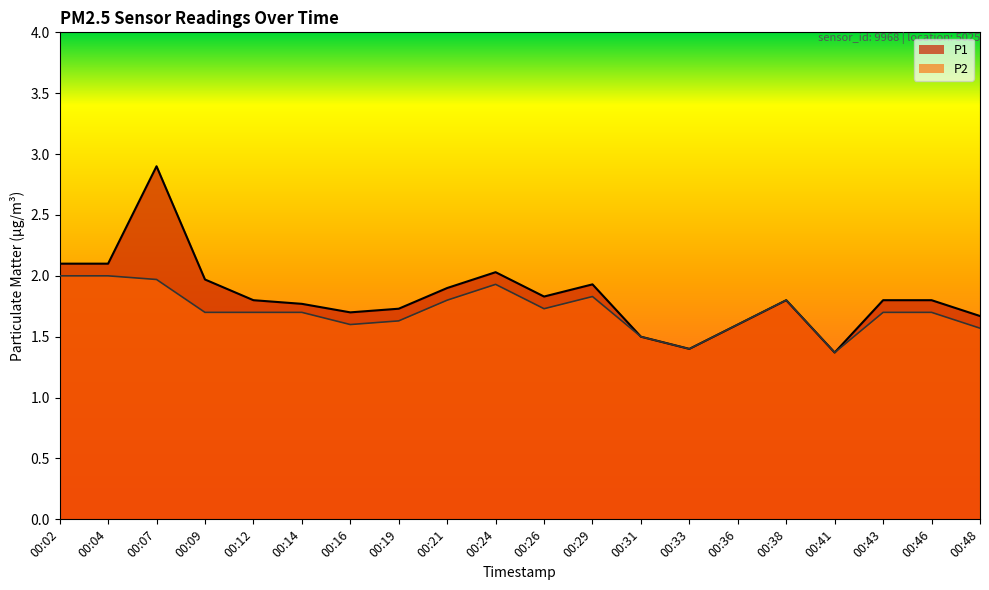

What is the highest value of the P2 series?

2.0